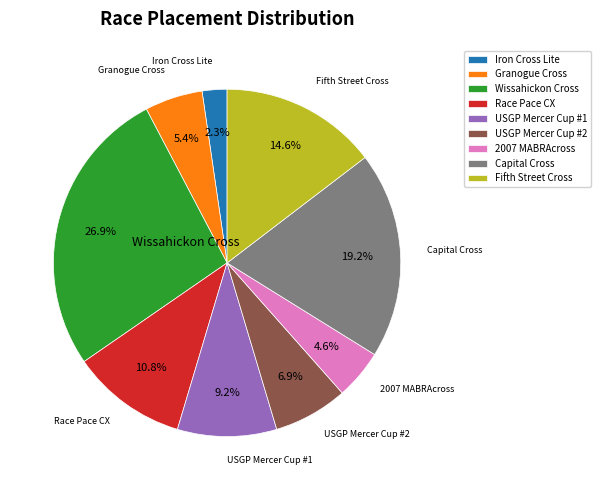

Does any single category account for the majority?

No